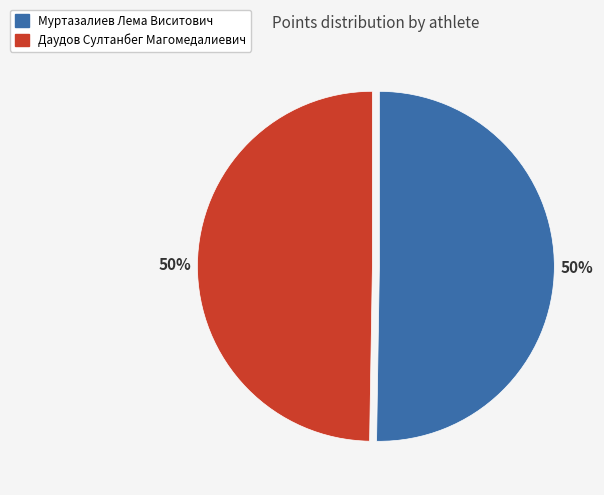

Is it true that Даудов Султанбег Магомедалиевич is 50% of the pie?

True